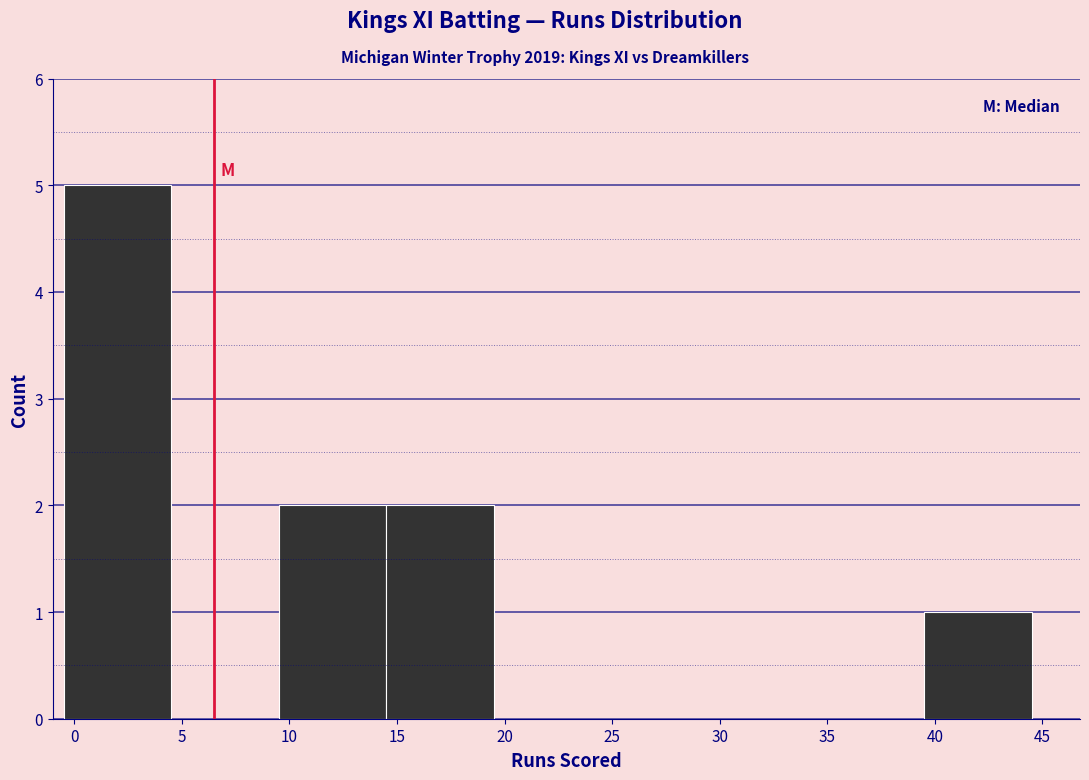

Reading left to right, transcribe this chart: for each bar, give the range it covers on the x-axis and its height. The values are not printed on the chart, so give them approximately, as read against the axis.

-0.5 to 4.5: 5
4.5 to 9.5: 0
9.5 to 14.5: 2
14.5 to 19.5: 2
19.5 to 24.5: 0
24.5 to 29.5: 0
29.5 to 34.5: 0
34.5 to 39.5: 0
39.5 to 44.5: 1